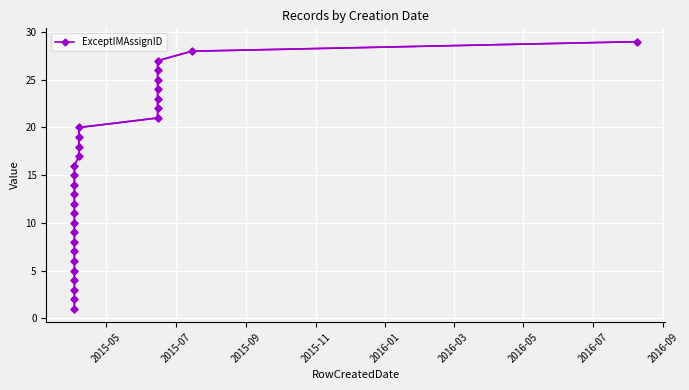

True or false: there are more than 2 points higher than both neighbors.

False